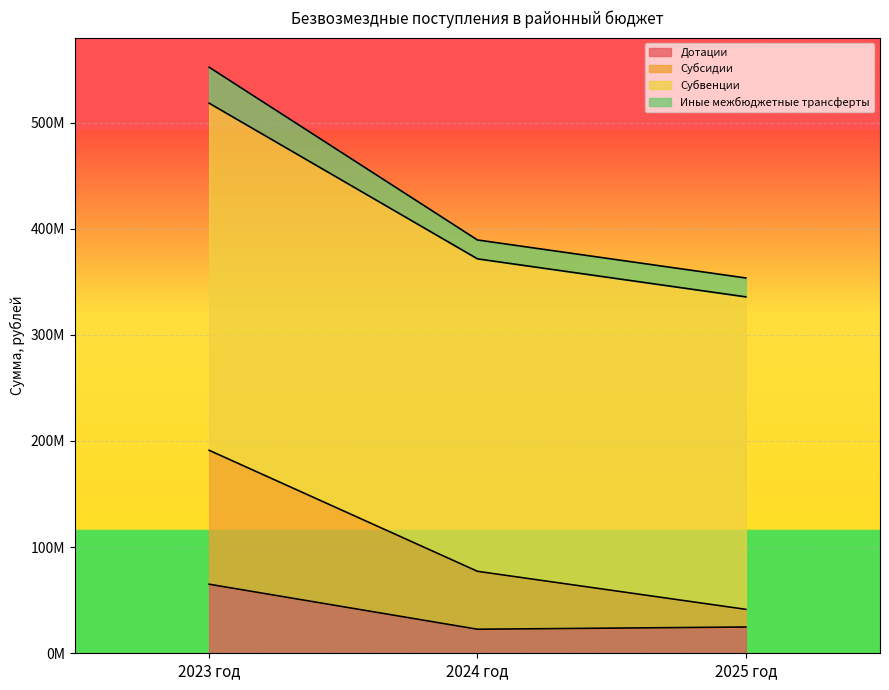

What are all the series names shown in the legend?

Дотации, Субсидии, Субвенции, Иные межбюджетные трансферты